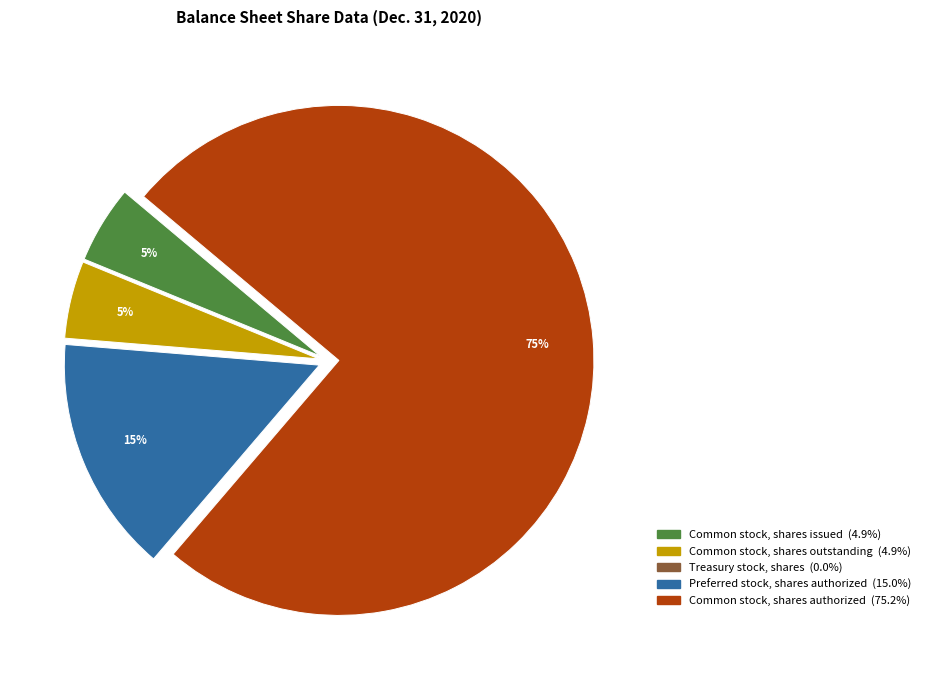

To the nearest percent, what is the difference between the largest and smallest slice percentages?

75%